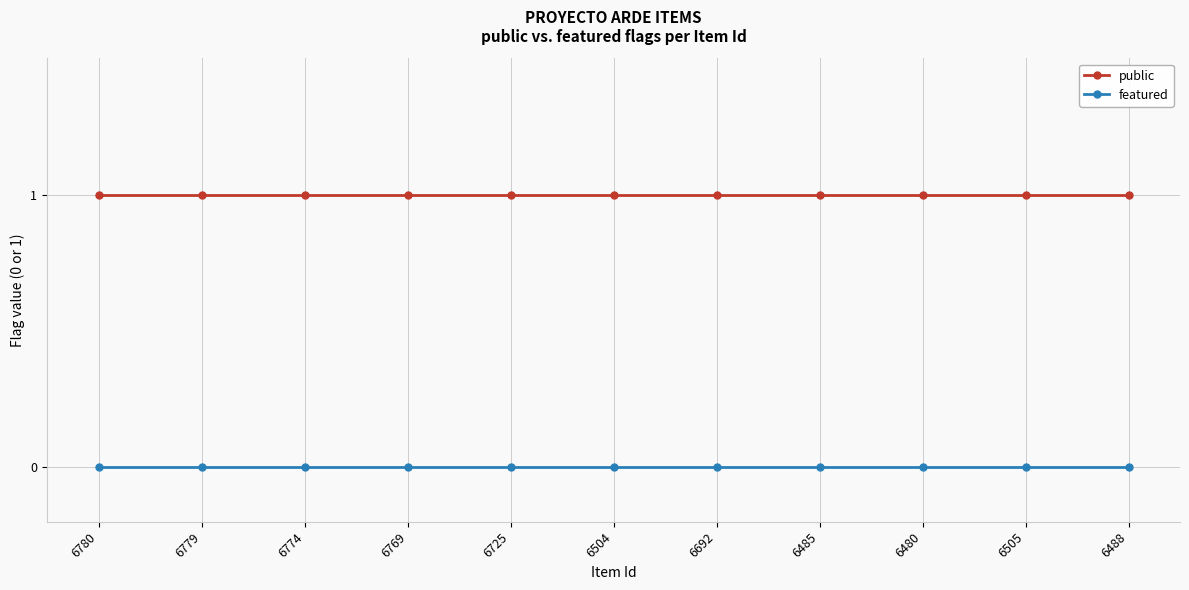

The value of featured at 6485 is 0. True or false?

True